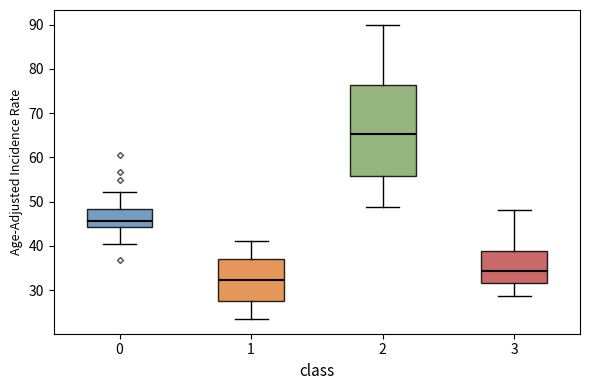

Which box's median line is the lowest?

1